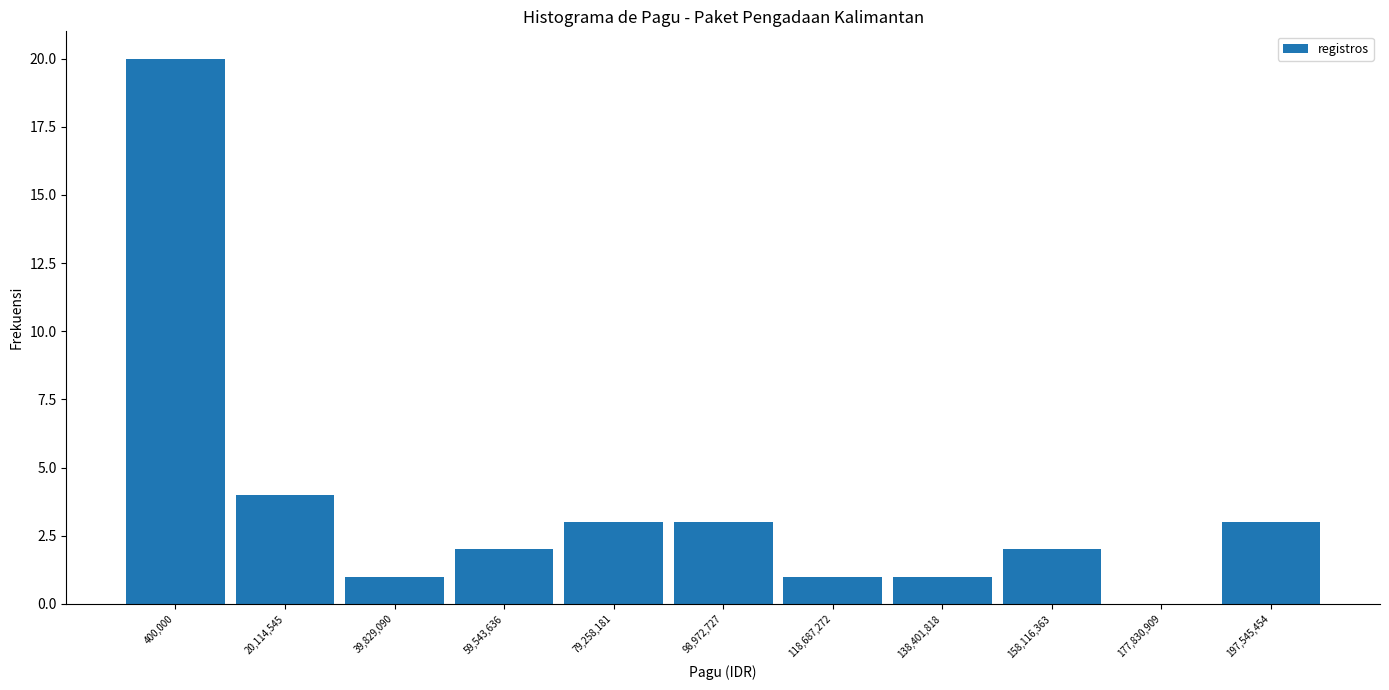

Reading left to right, extract all data points from this chart.

400,000=20	20,114,545=4	39,829,090=1	59,543,636=2	79,258,181=3	98,972,727=3	118,687,272=1	138,401,818=1	158,116,363=2	177,830,909=0	197,545,454=3